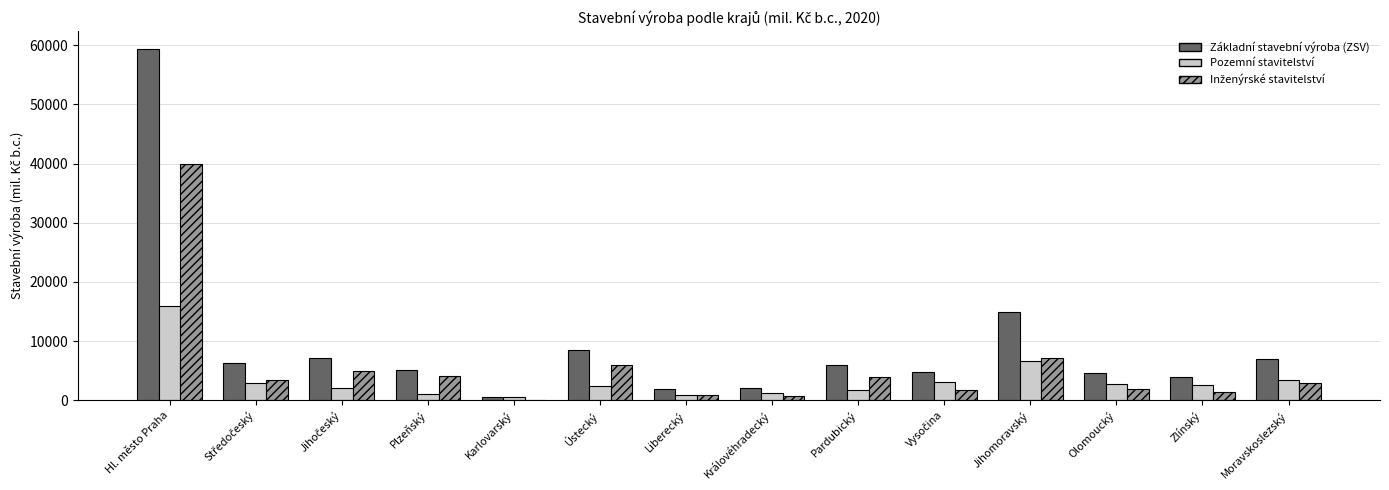

How many data points does each series have?

14